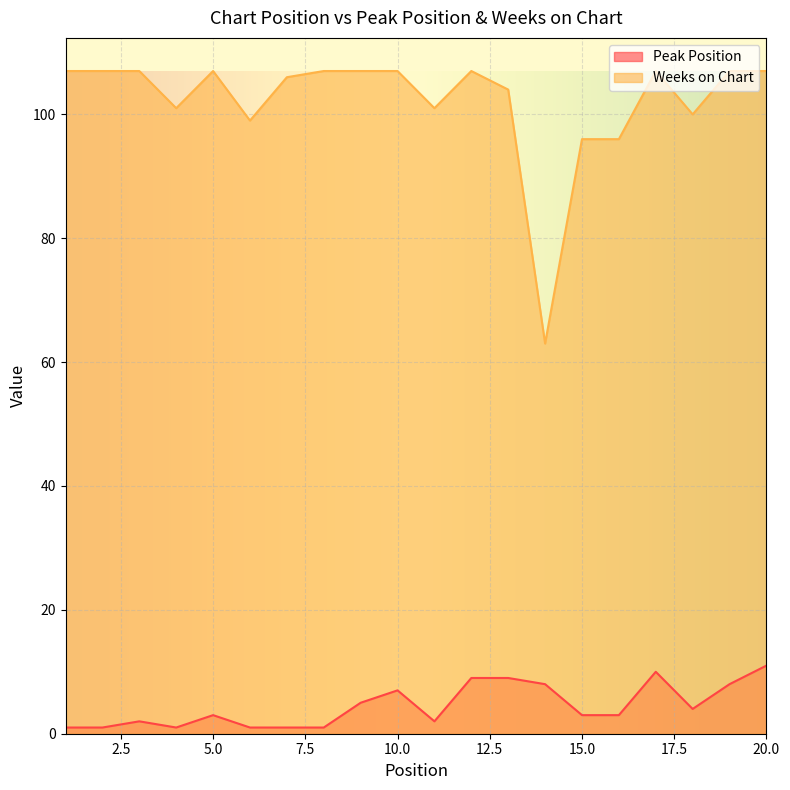

In Weeks on Chart, how many points are higher than both neighbors (excluding endpoints)?

3